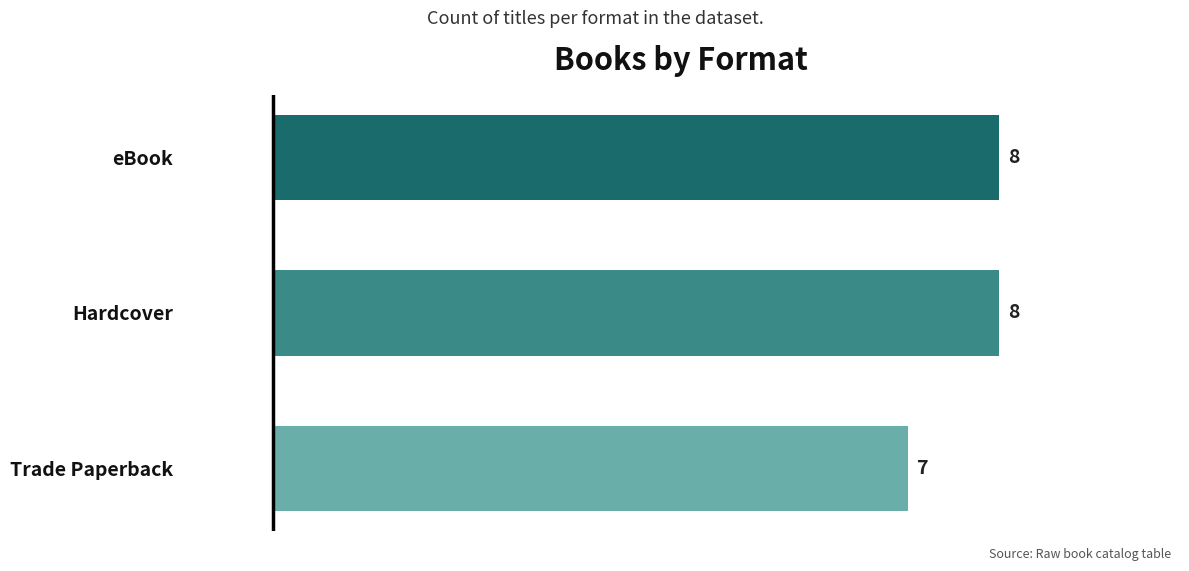

Is it true that the value at eBook is 2?

False